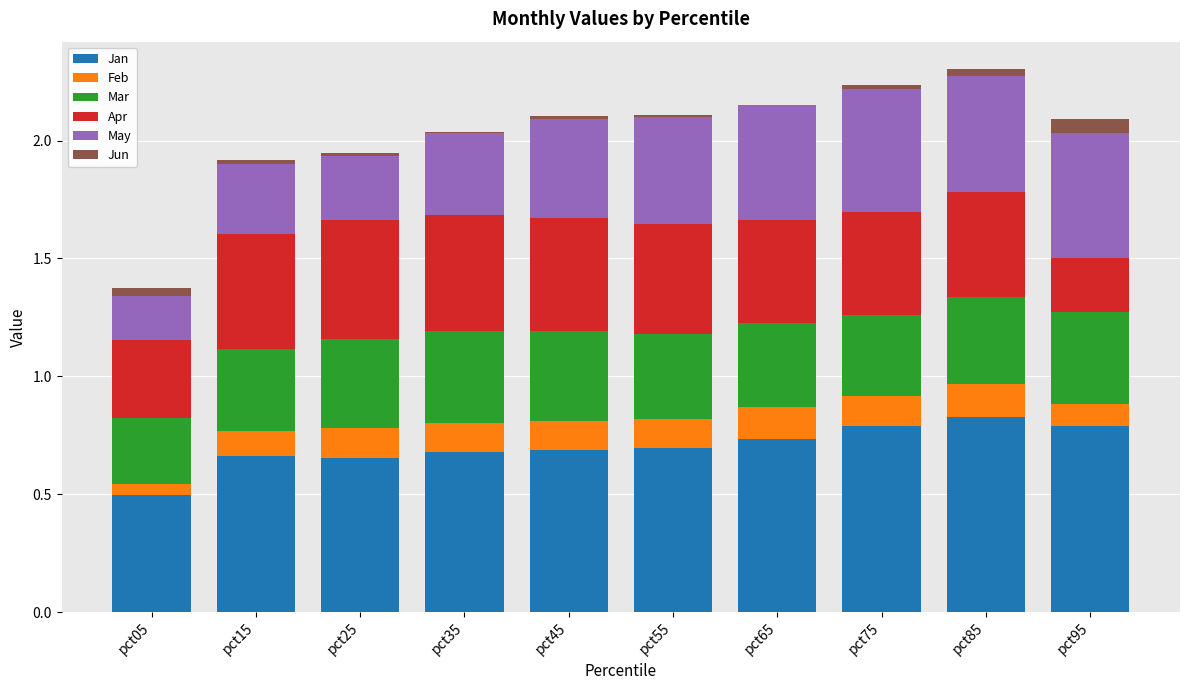

Where is Jun nearest to the value 0?

pct65